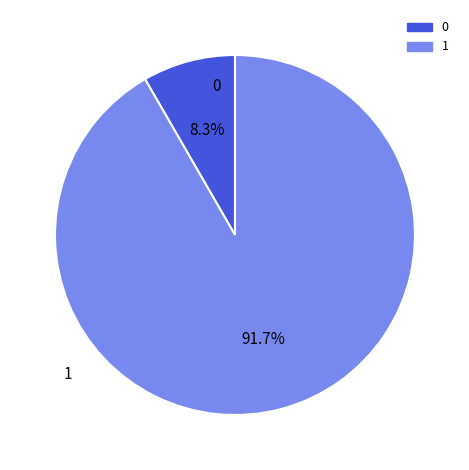

To the nearest percent, what is the difference between the largest and smallest slice percentages?

83%